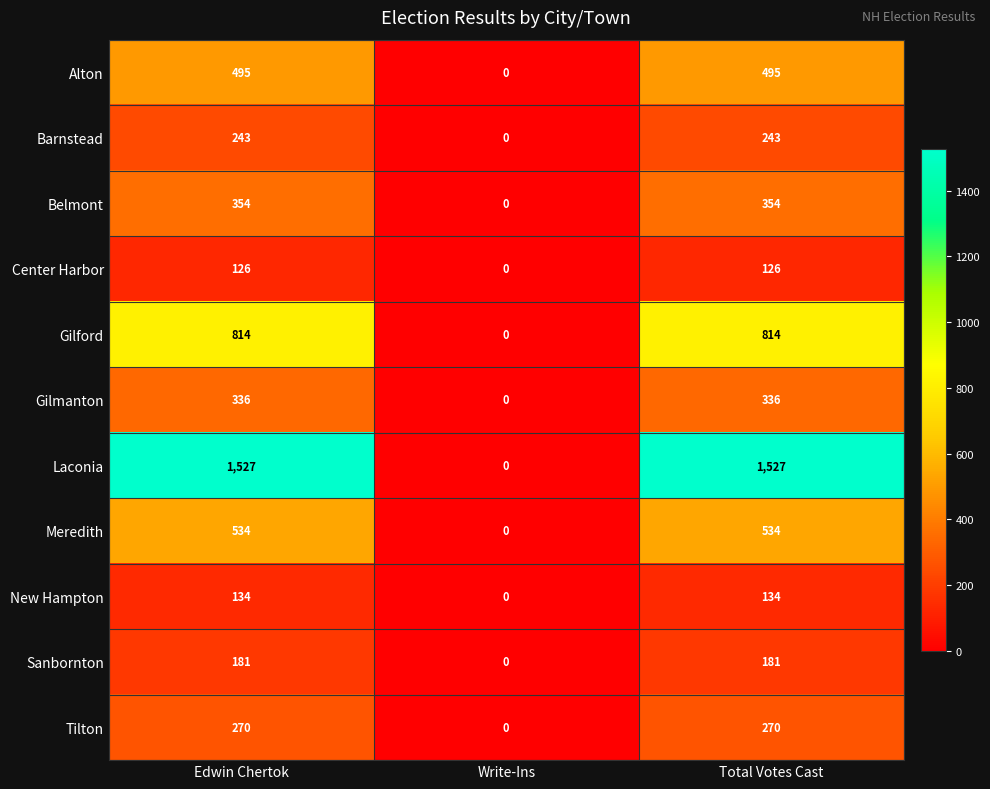

What value does the Alton series have at Edwin Chertok, to the nearest 10?

500